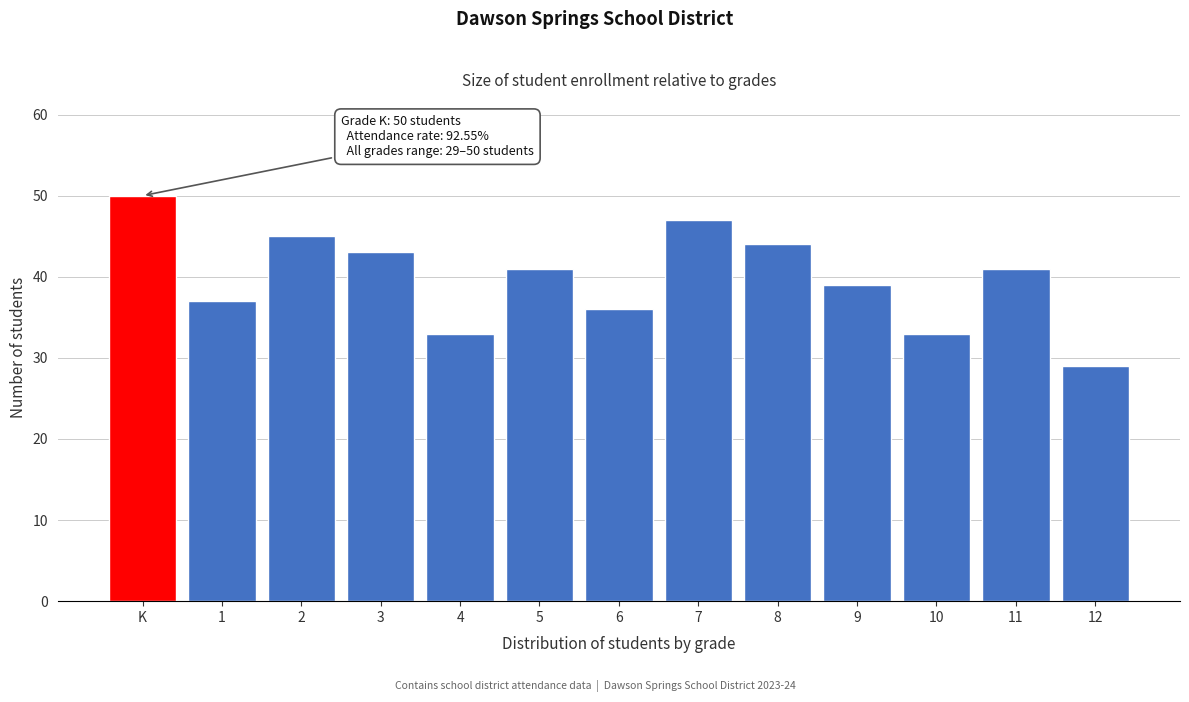

Reading right to left, transcribe all the data shown in this chart.

12=29	11=41	10=33	9=39	8=44	7=47	6=36	5=41	4=33	3=43	2=45	1=37	K=50